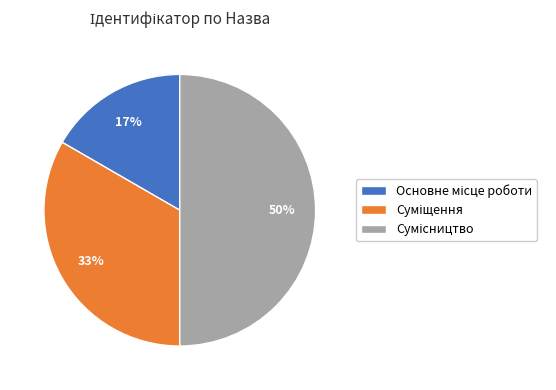

How many slices are in this pie chart?

3